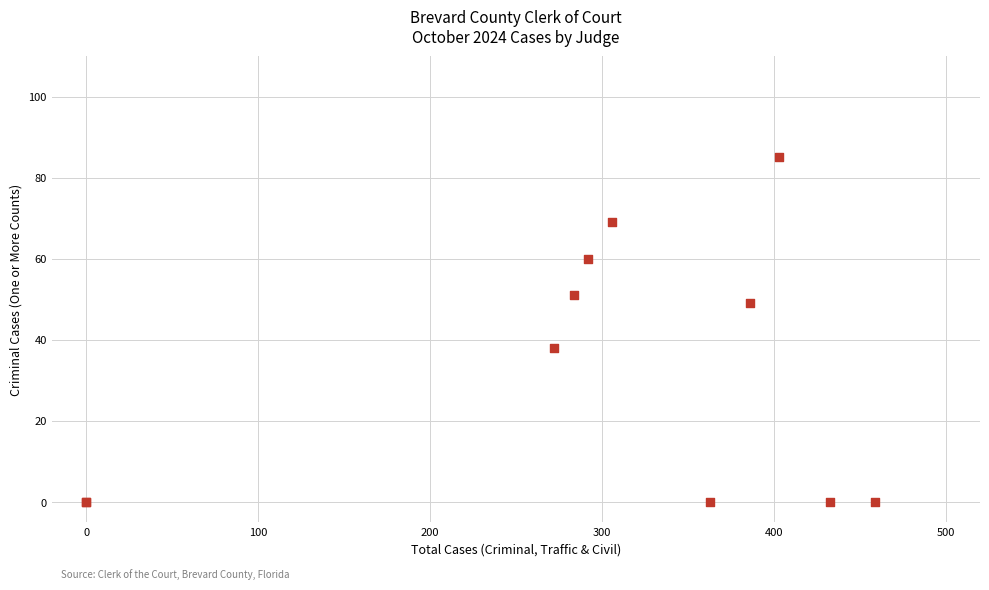

What Y value in the scatter plot is closest to 42?

38